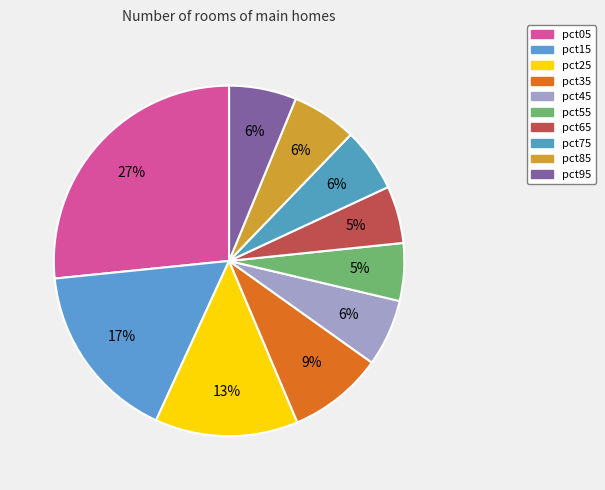

To the nearest percent, what percentage of the pie is pct05?

27%